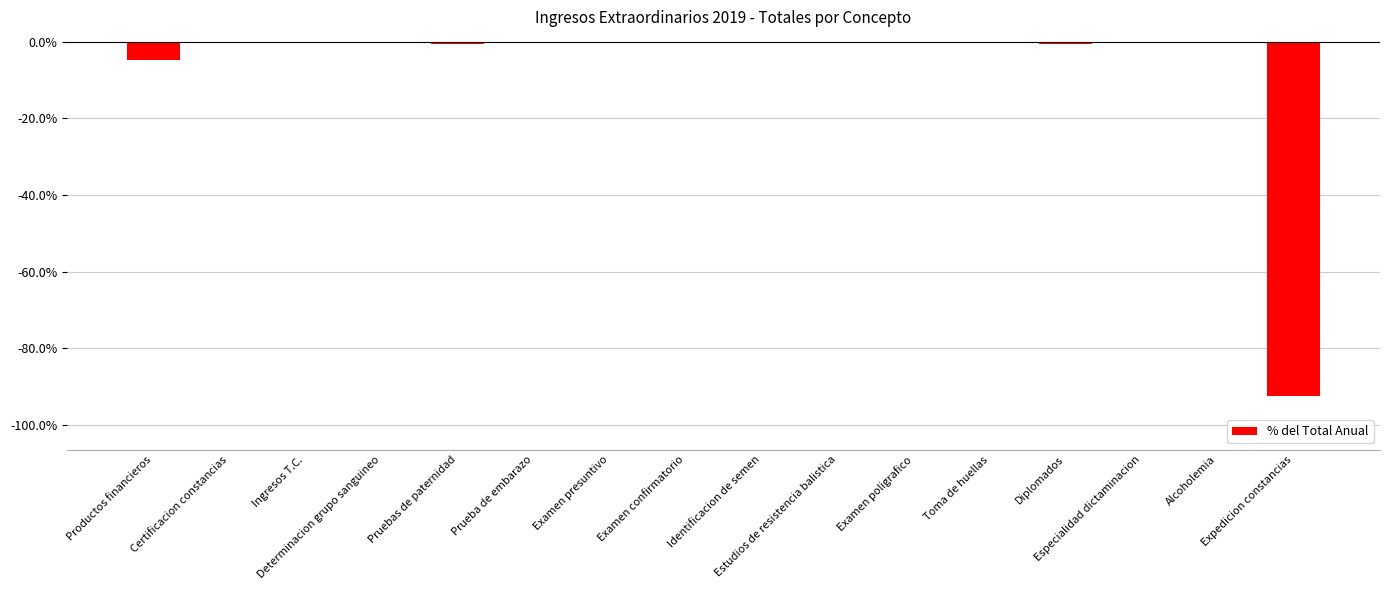

What is the sum of all values?

-100.0